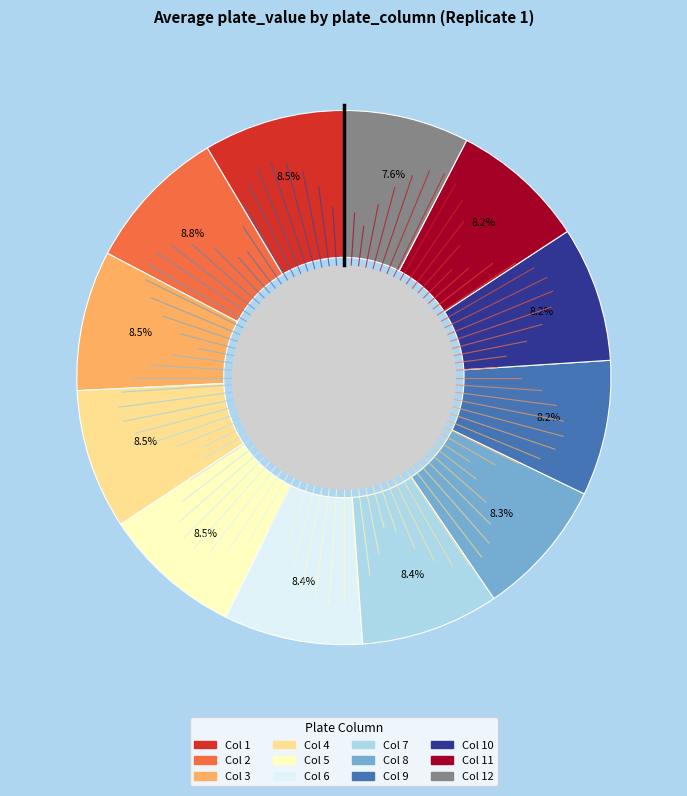

Is there any slice that represents more than half of the pie?

No